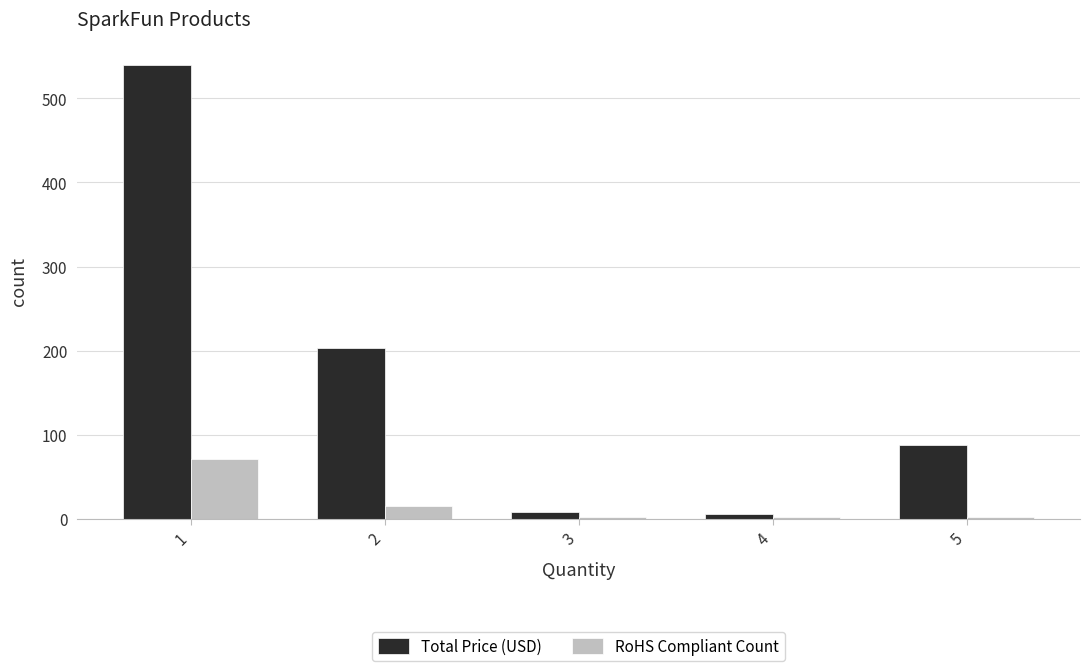

Which series has the largest total across all categories?

Total Price (USD)